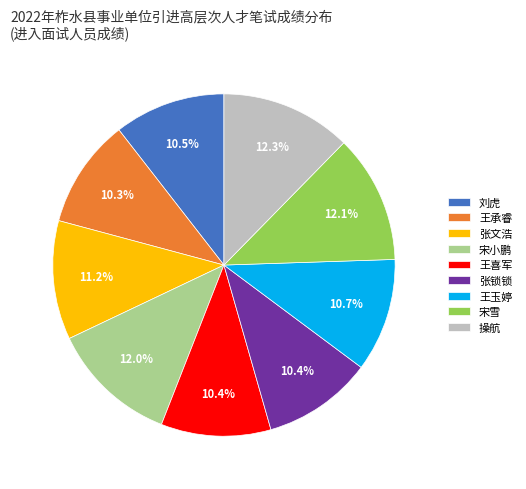

Between 张锁锁 and 操航, which is larger?

操航